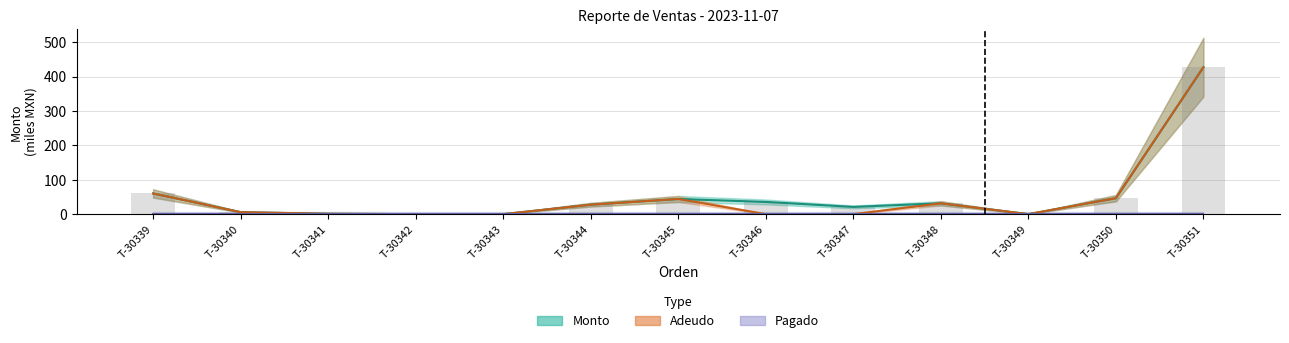

At which category does the chart reach its peak across all series?

T-30351